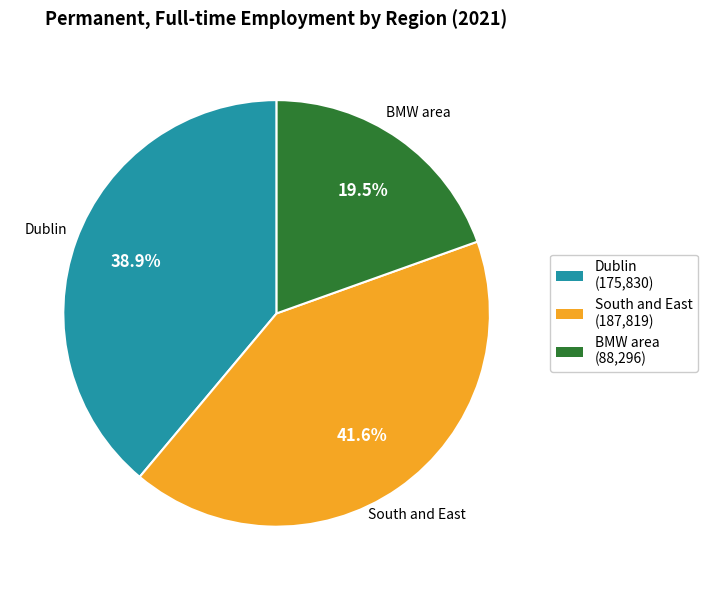

Is BMW area the majority of the pie?

No